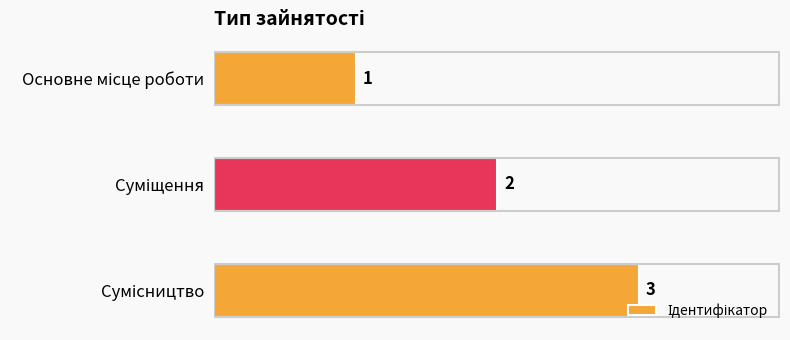

How many values are between 1 and 3?

3